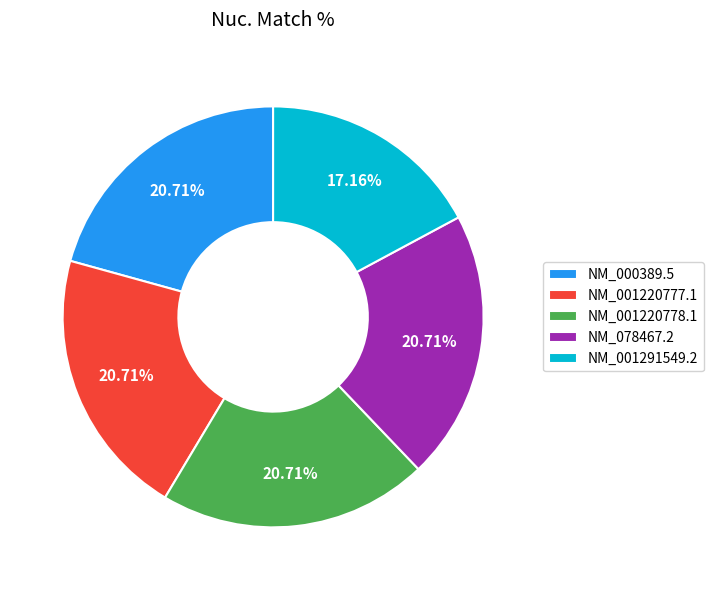

What percentage is the NM_078467.2 slice, to the nearest percent?

21%